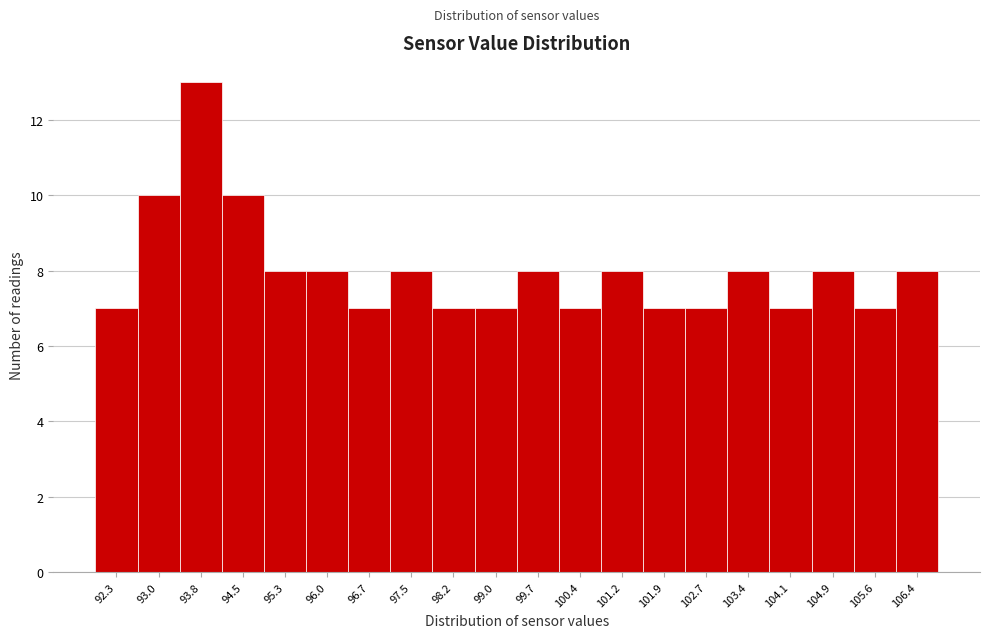

Reading left to right, extract all data points from this chart.

92.3=7	93.0=10	93.8=13	94.5=10	95.3=8	96.0=8	96.7=7	97.5=8	98.2=7	99.0=7	99.7=8	100.4=7	101.2=8	101.9=7	102.7=7	103.4=8	104.1=7	104.9=8	105.6=7	106.4=8